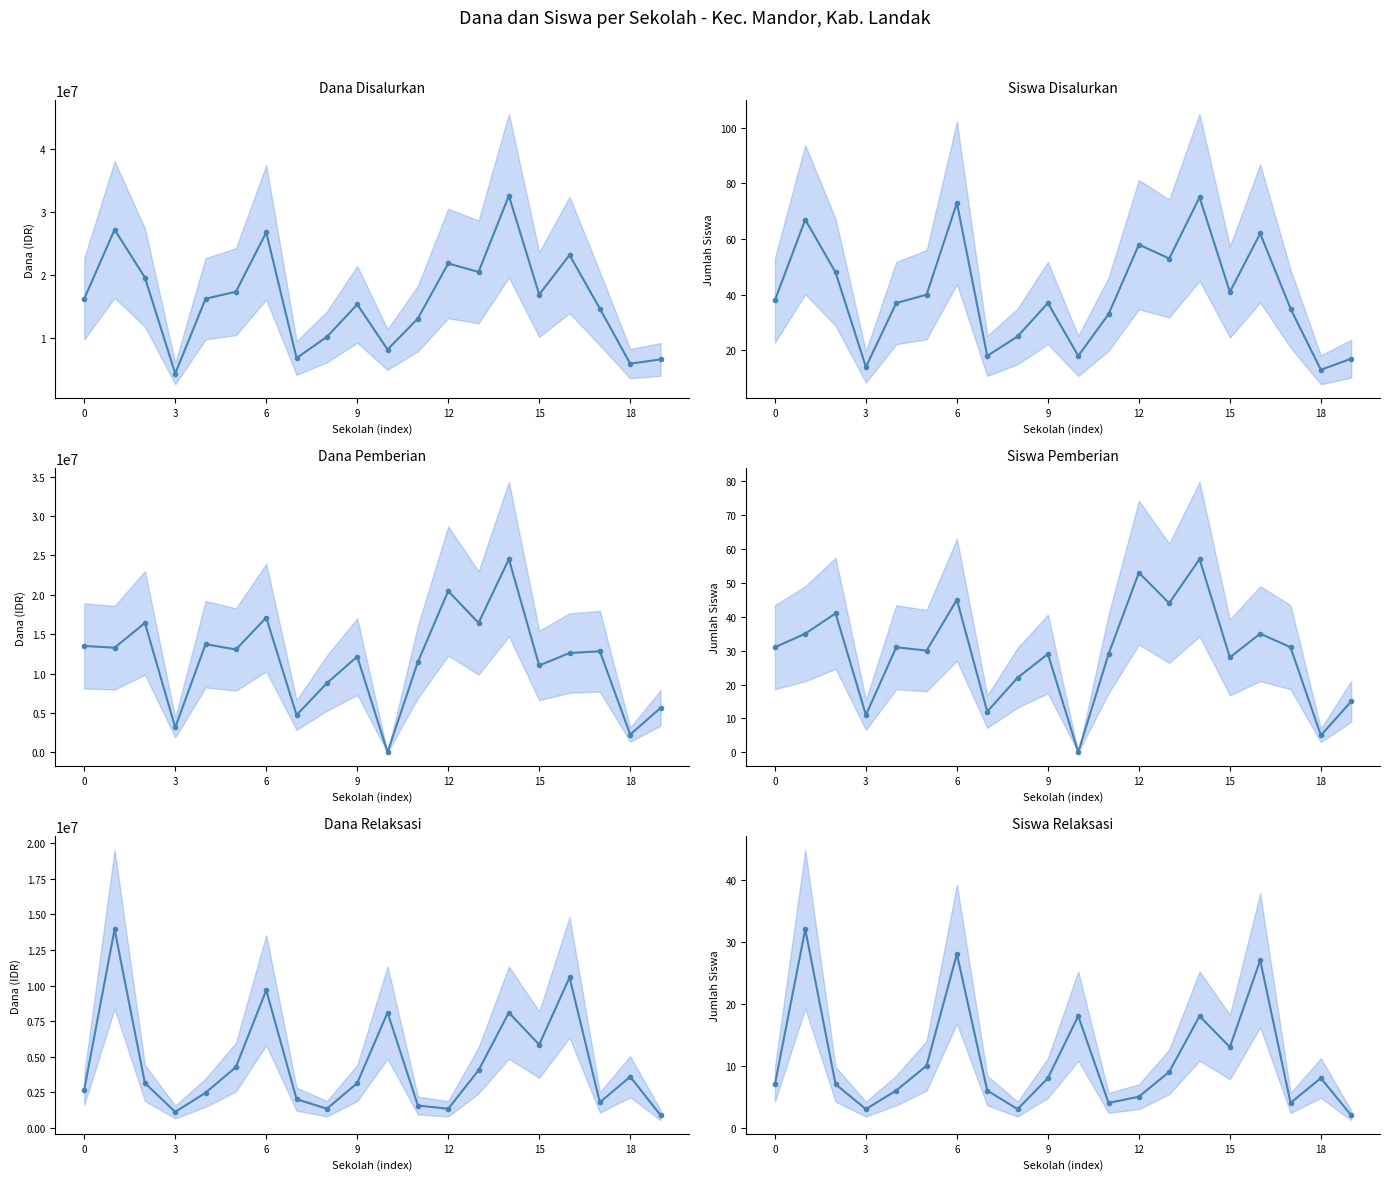

What is the difference between the maximum and second lowest values in the Dana Disalurkan series?

26775000